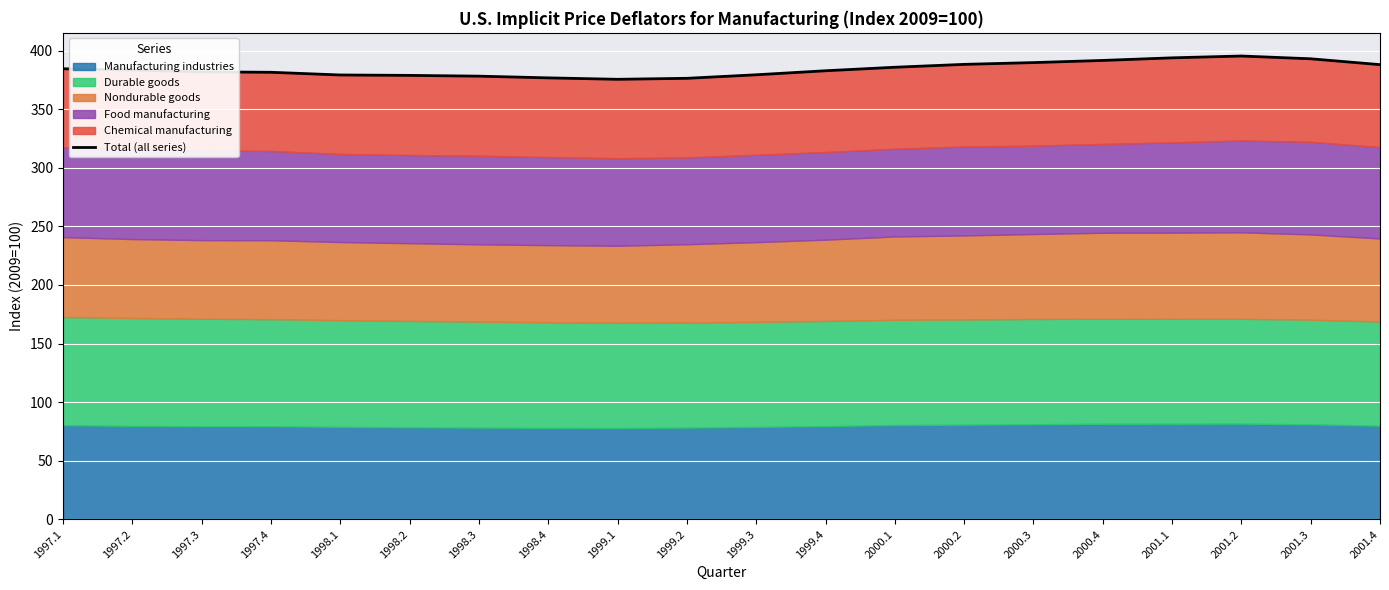

Does the chart display data point markers on the line(s)?

No